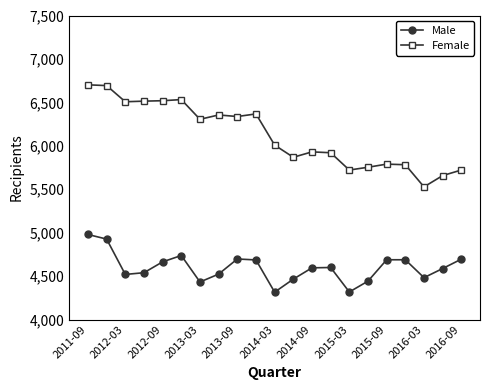

What is the sum of all Female values?

128507